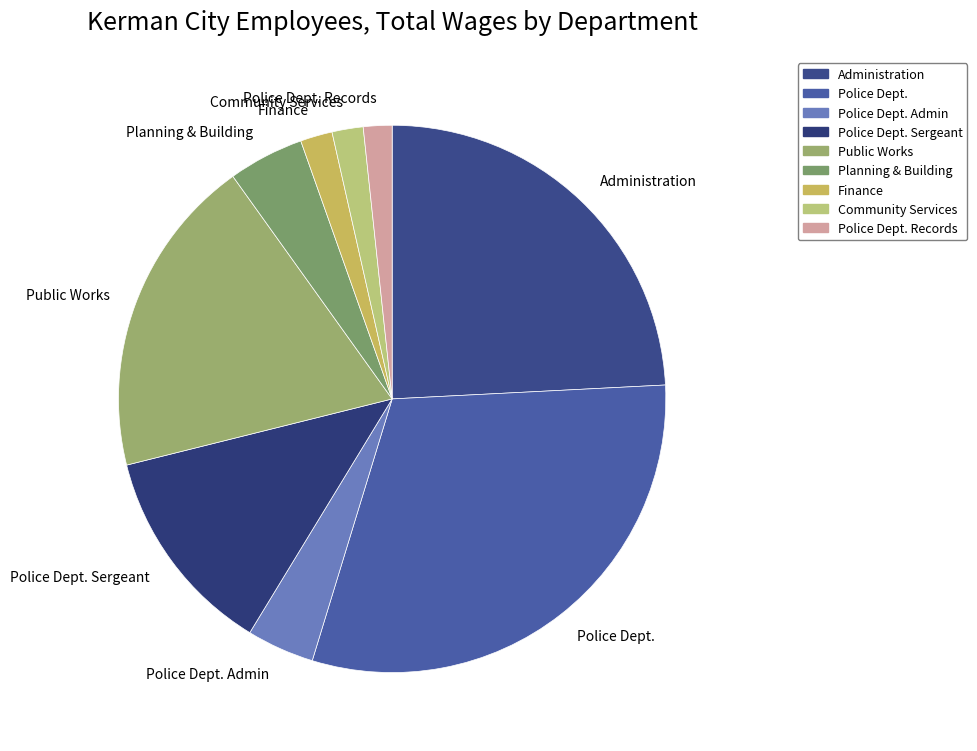

Count the number of slices in the pie.

9